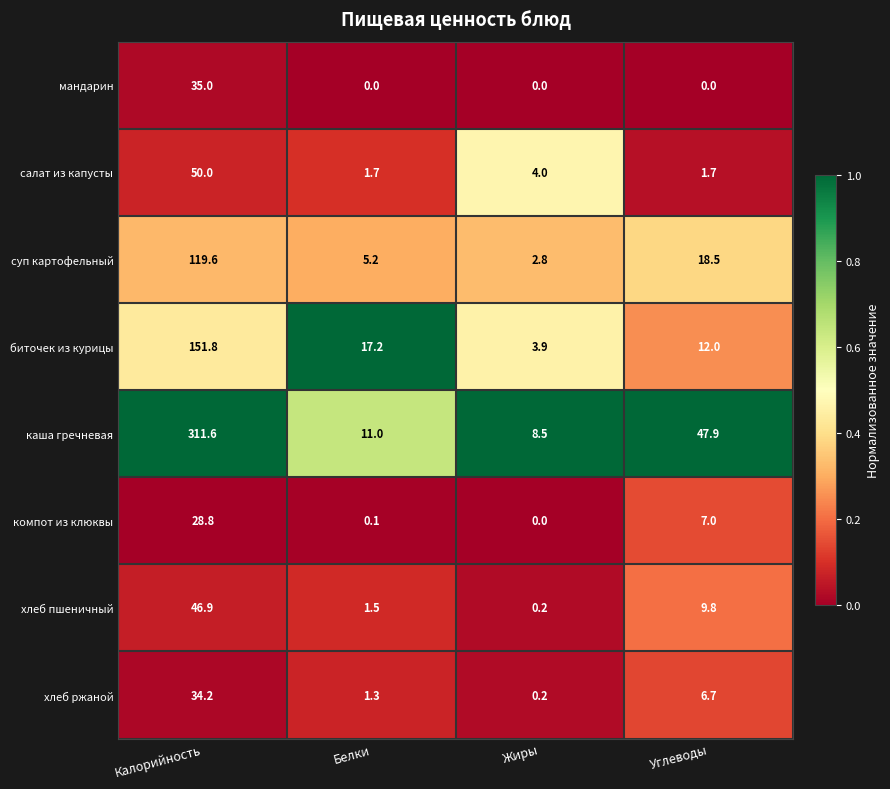

List the labels in order of каша гречневая value, smallest first.

Жиры, Белки, Углеводы, Калорийность